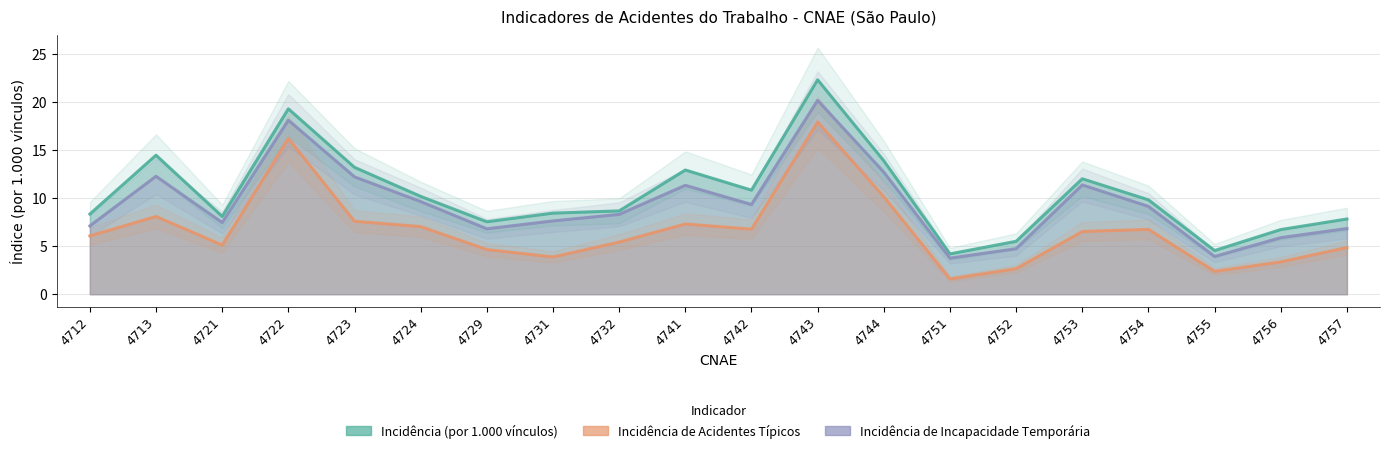

At which label does Incidência de Acidentes Típicos reach its peak?

4743